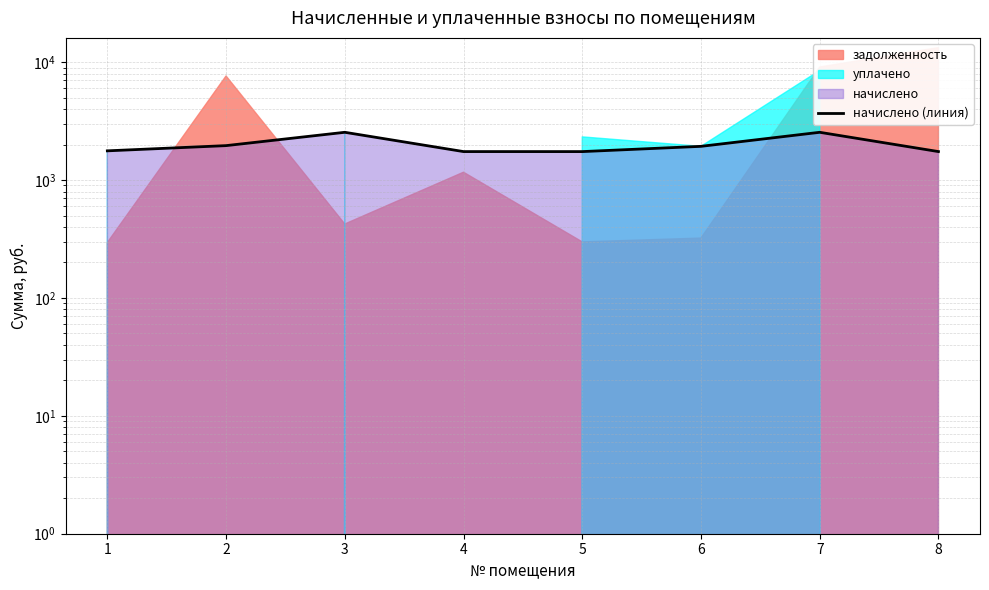

Between 3 and 5, which is larger?

3